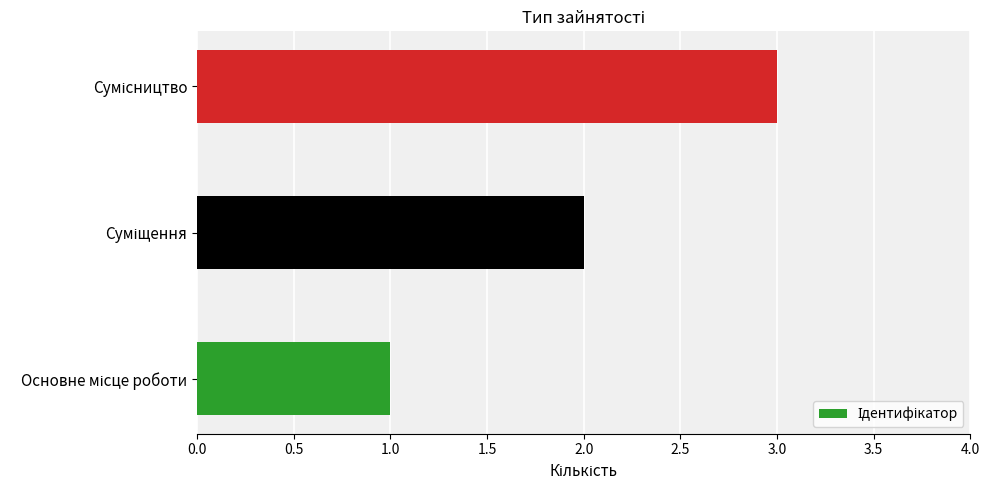

How many values are between 1 and 3?

3